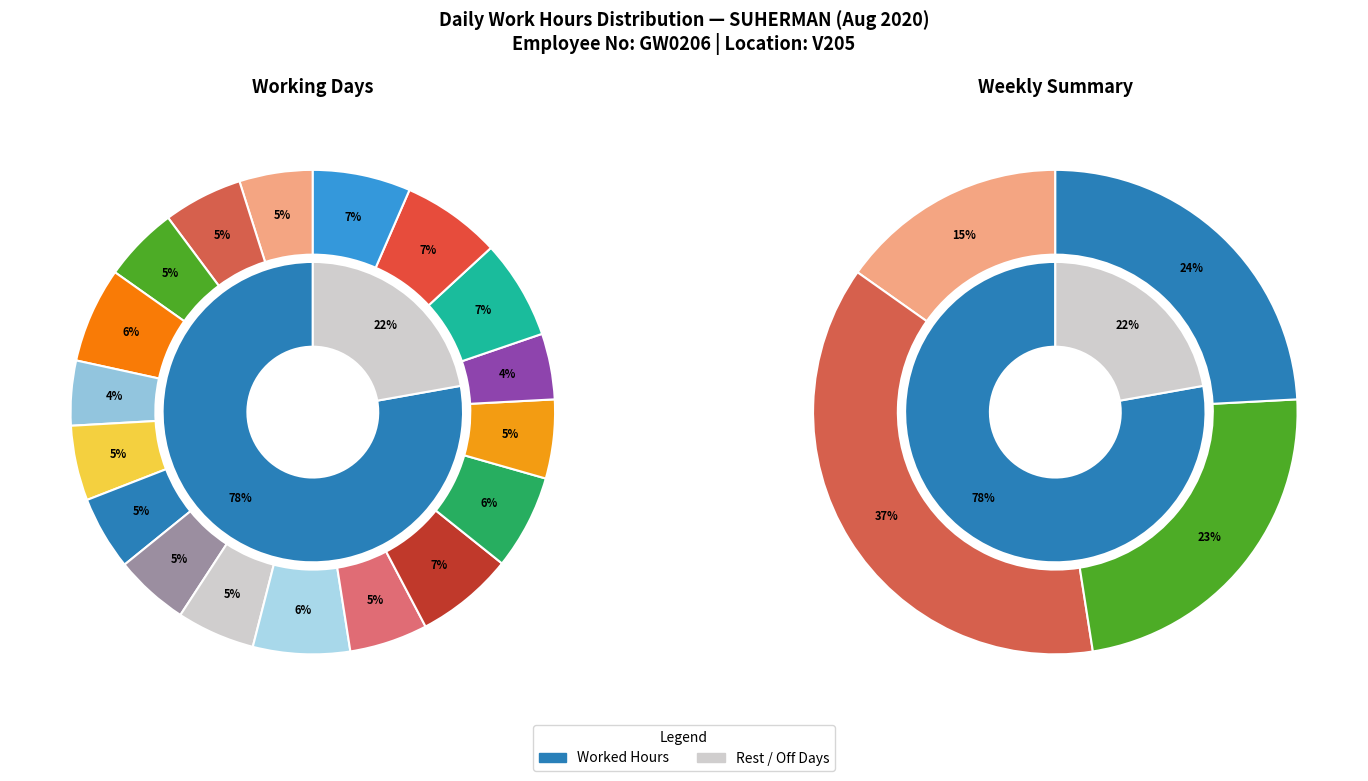

Count the number of slices in the pie.

26